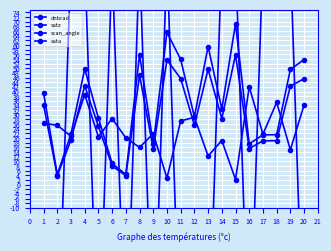

What is the total value across all series at 8?

216.9